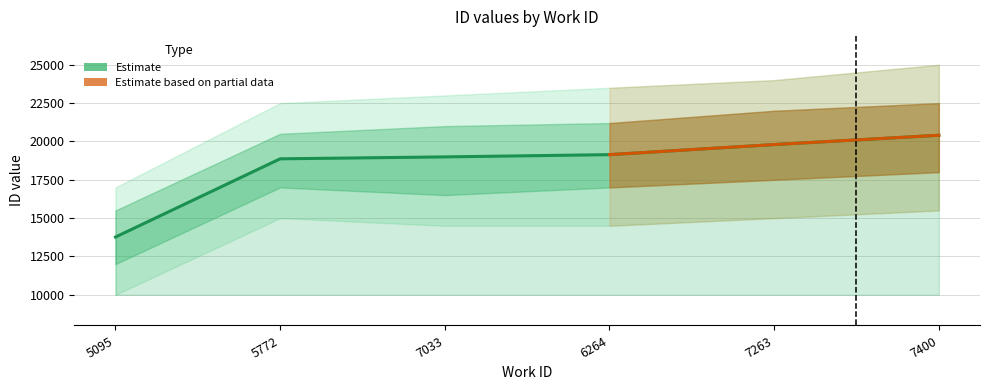

Between 5095 and 6264, which is larger?

6264